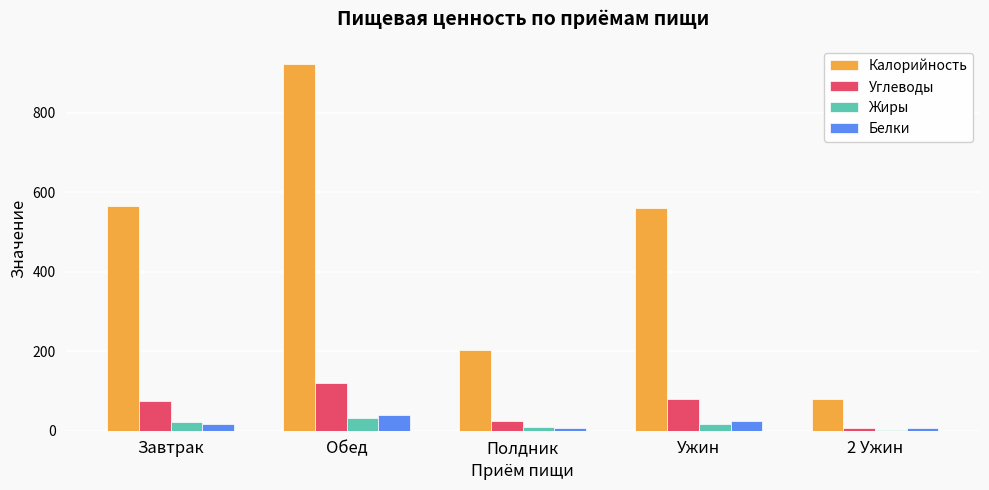

Between Полдник and 2 Ужин, which series saw the biggest shift?

Калорийность